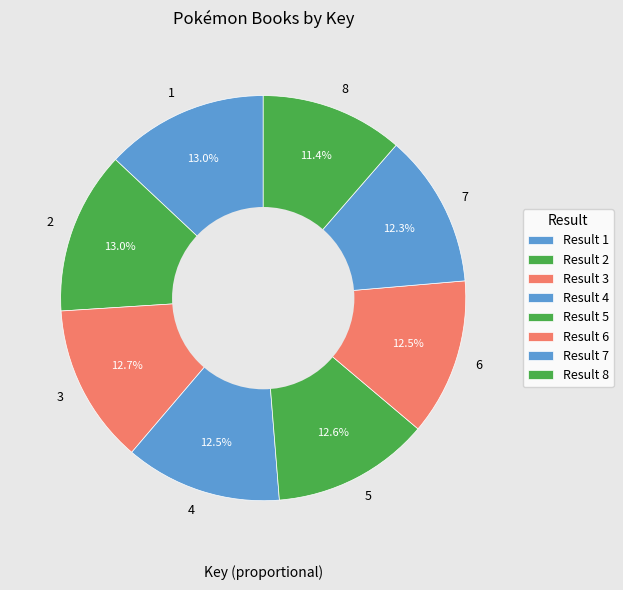

To the nearest percent, what percentage of the pie is 2?

13%